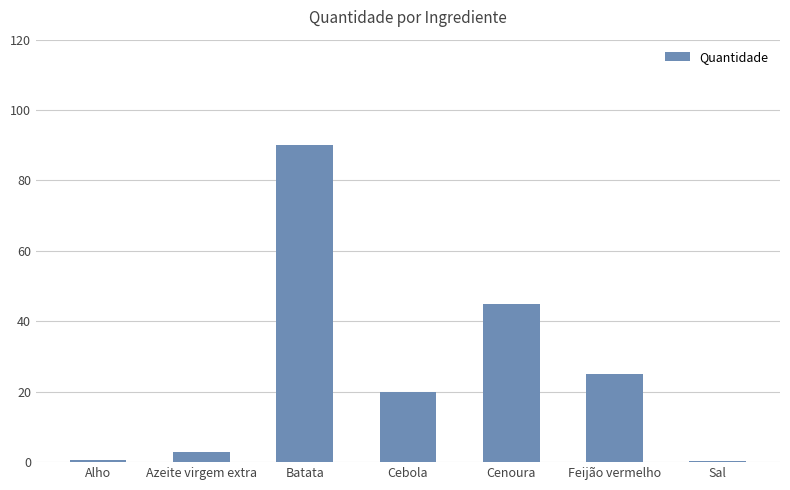

At which category does the chart reach its peak across all series?

Batata